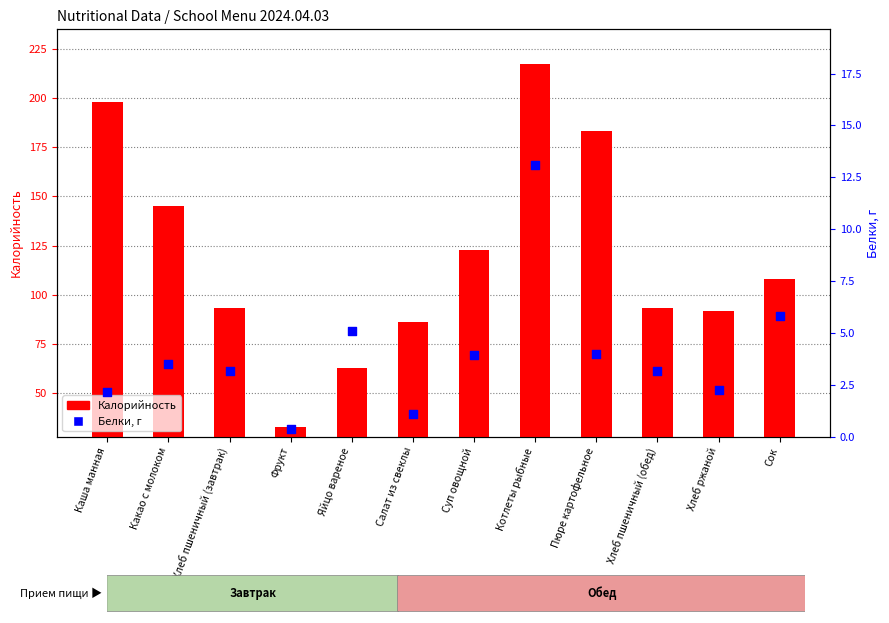

Which series has the largest Y range (max minus min)?

Калорийность